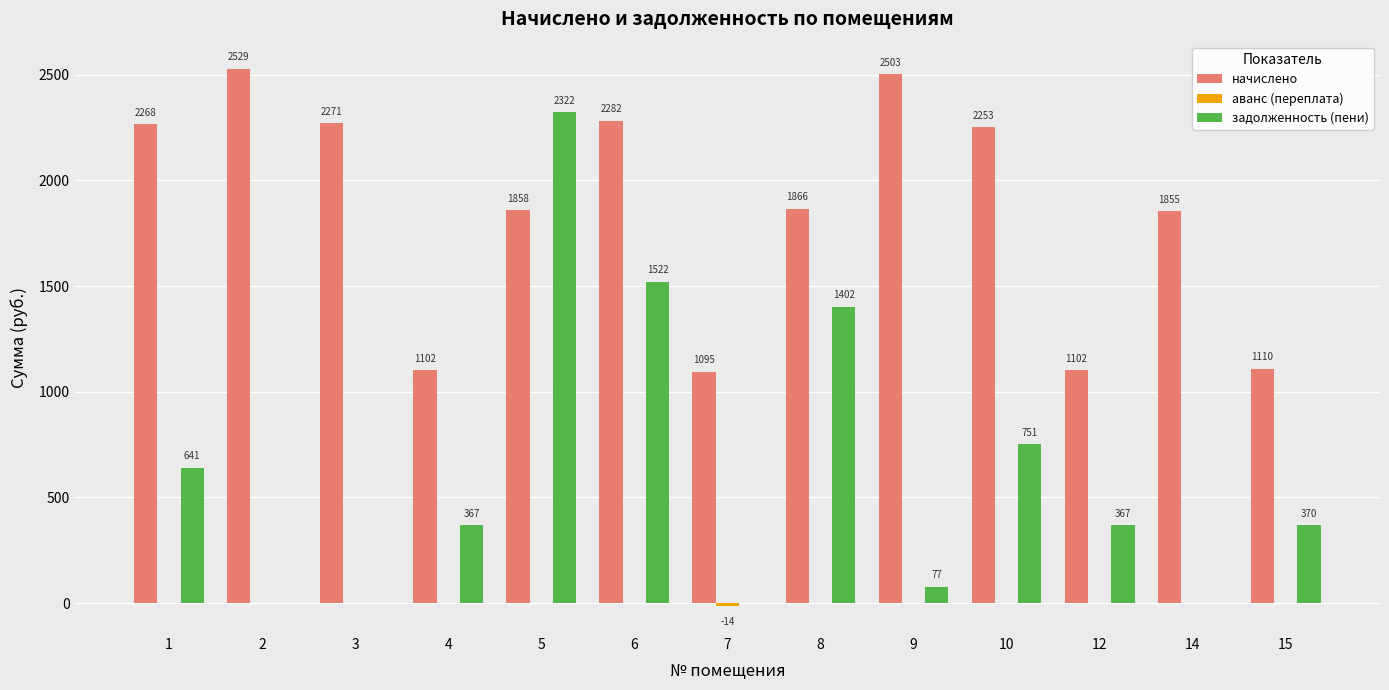

Is it true that начислено equals 2903.3 at 5?

False